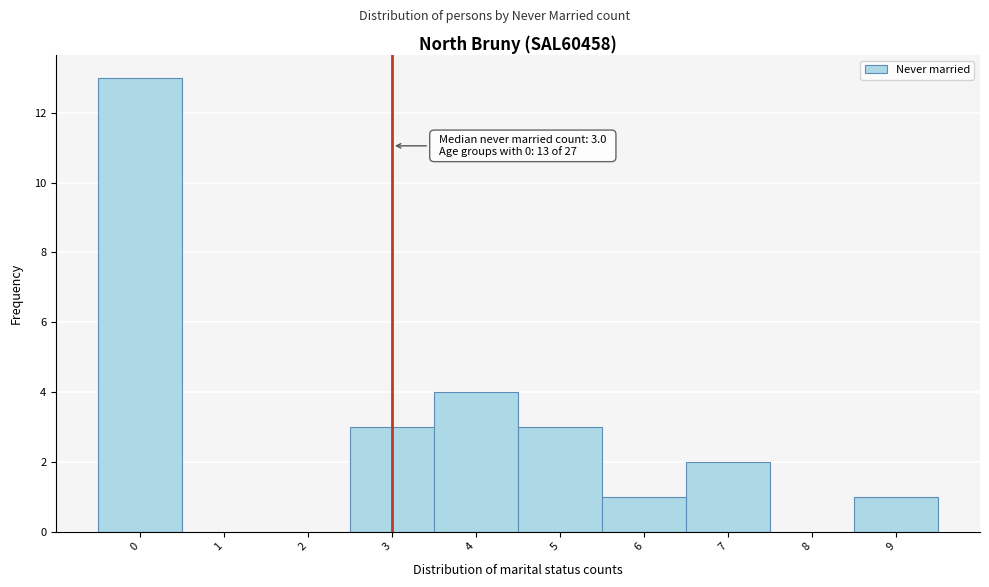

Which range on the x-axis has the tallest bar?

-0.5 to 0.5